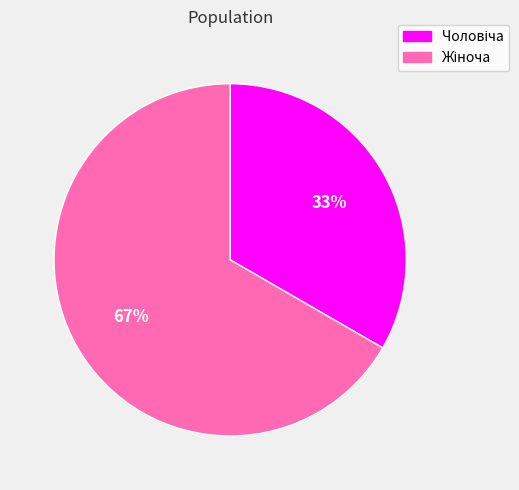

To the nearest percent, what is the average slice percentage?

50%